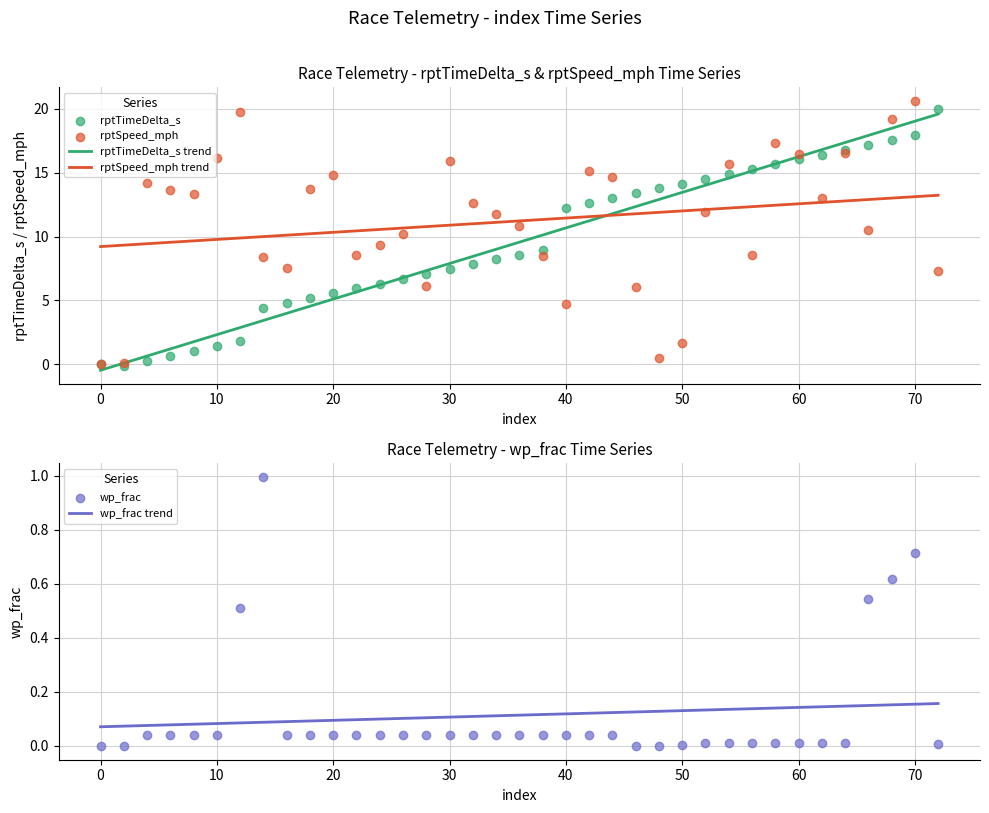

What is the total value across all series at 56?

23.8